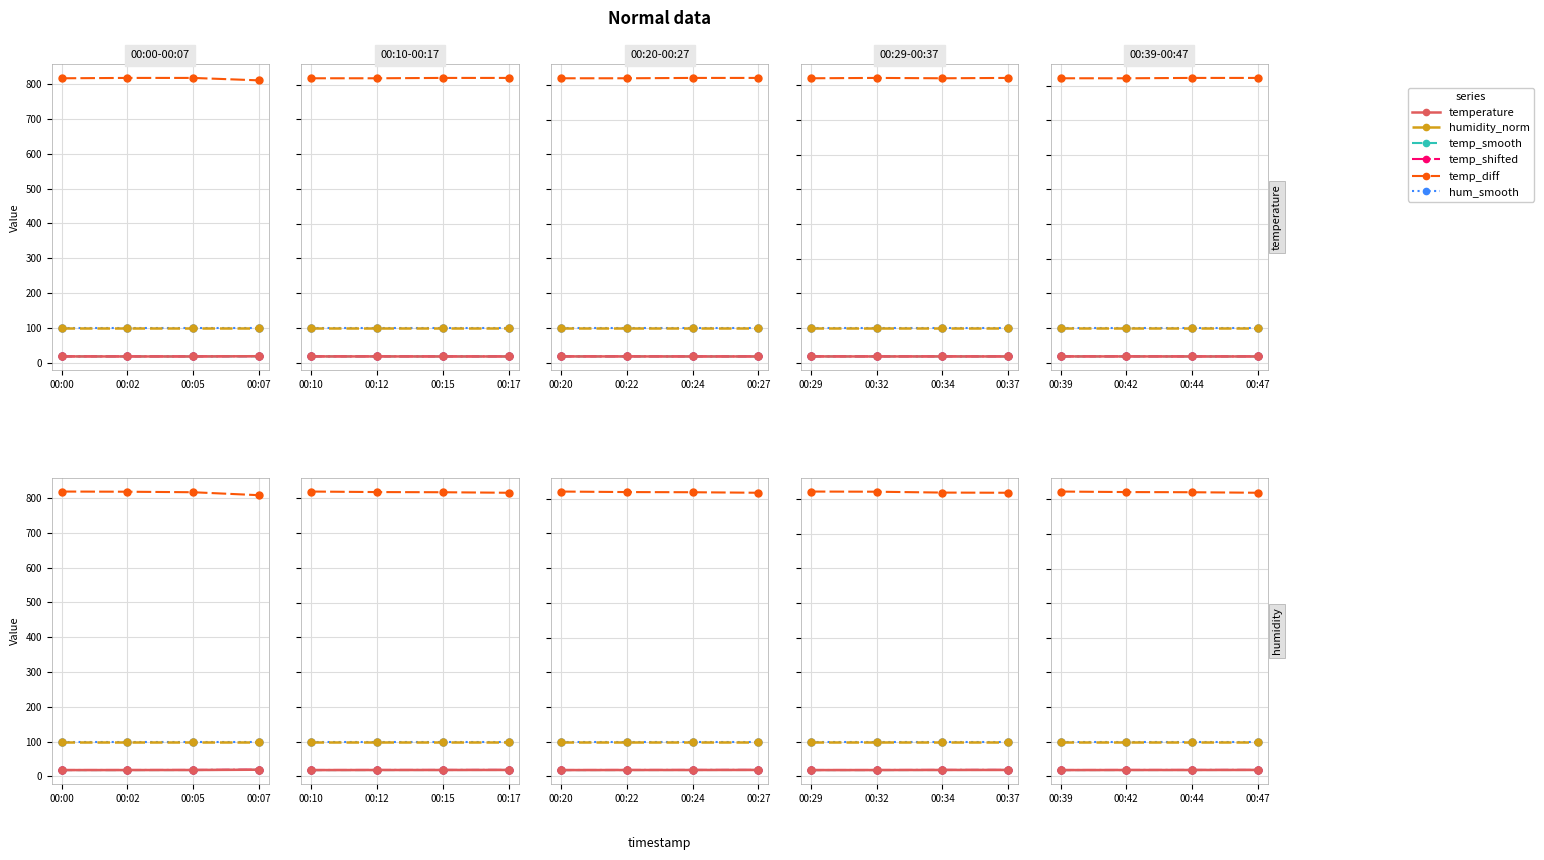

What is the difference between the temp_diff values at 00:44 and 00:39?

2.0